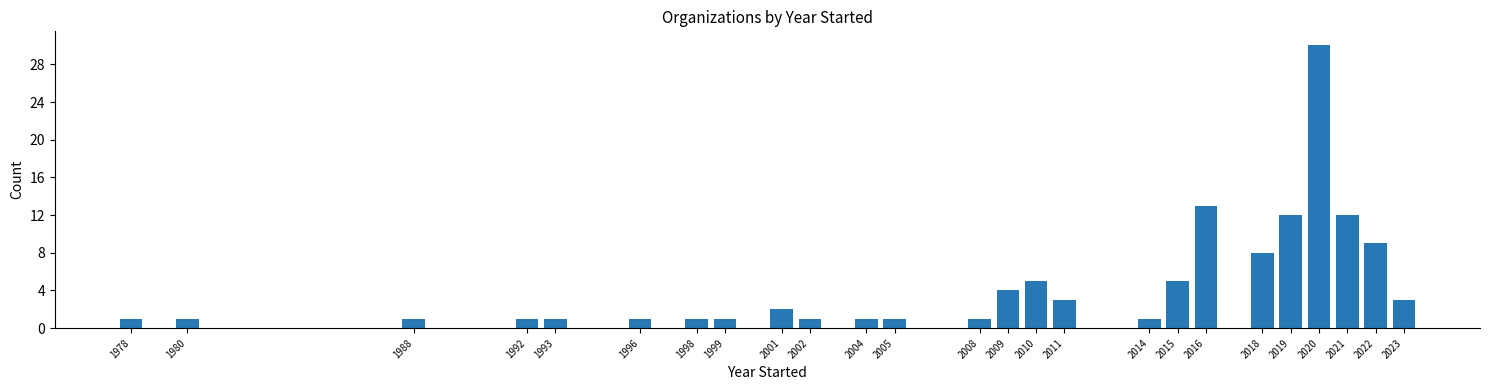

Reading left to right, transcribe all the data shown in this chart.

1	1	1	1	1	1	1	1	2	1	1	1	1	4	5	3	1	5	13	8	12	30	12	9	3